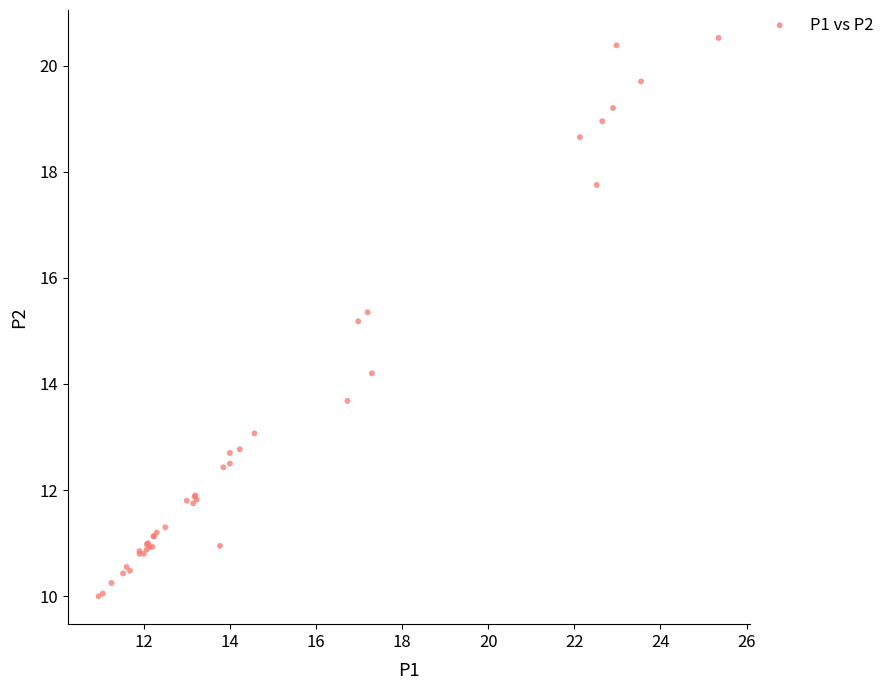

What Y value in the scatter plot is closest to 15?

15.2